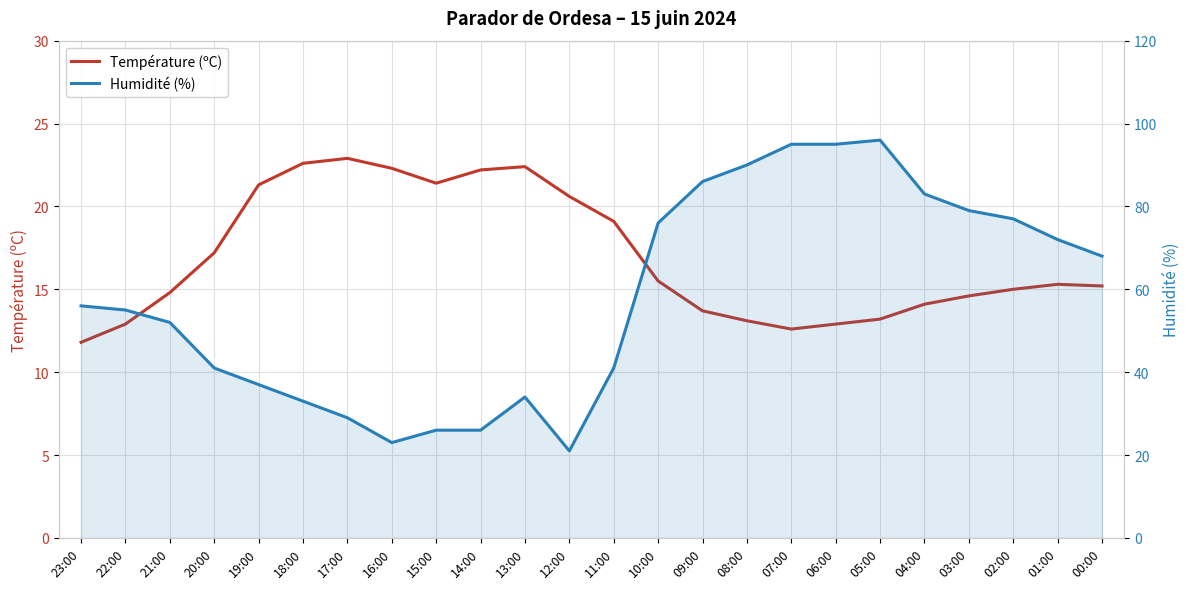

At which label is Température (ºC) closest to 17?

20:00